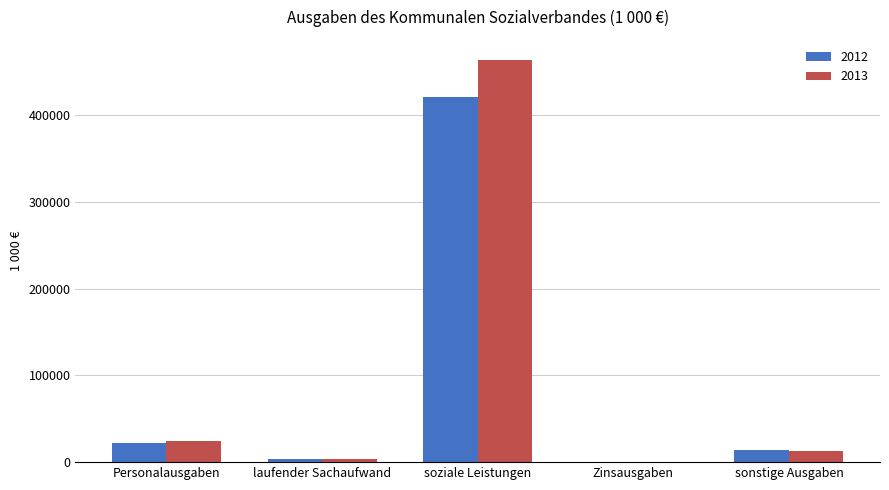

Between Personalausgaben and sonstige Ausgaben, which series saw the biggest shift?

2013